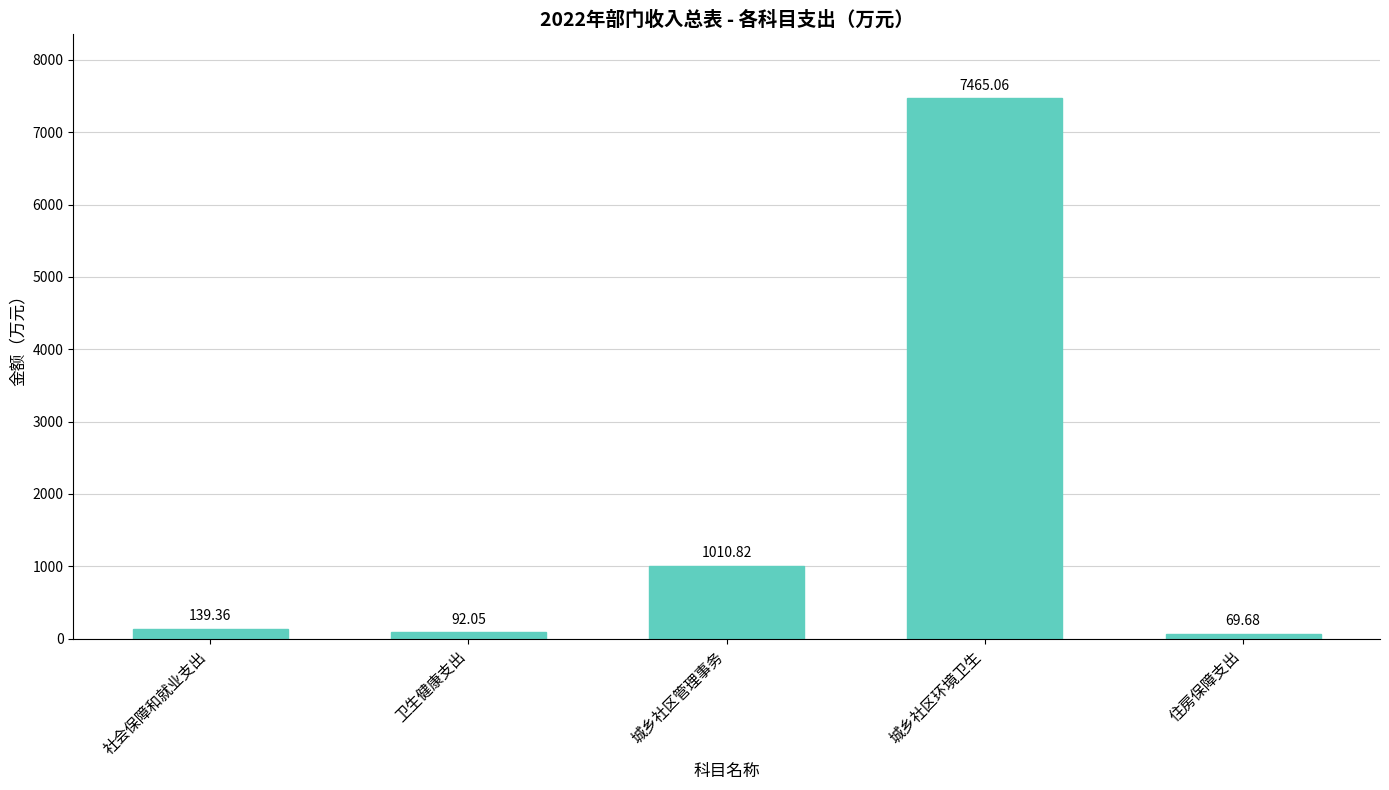

Rank the categories by value from highest to lowest.

城乡社区环境卫生, 城乡社区管理事务, 社会保障和就业支出, 卫生健康支出, 住房保障支出